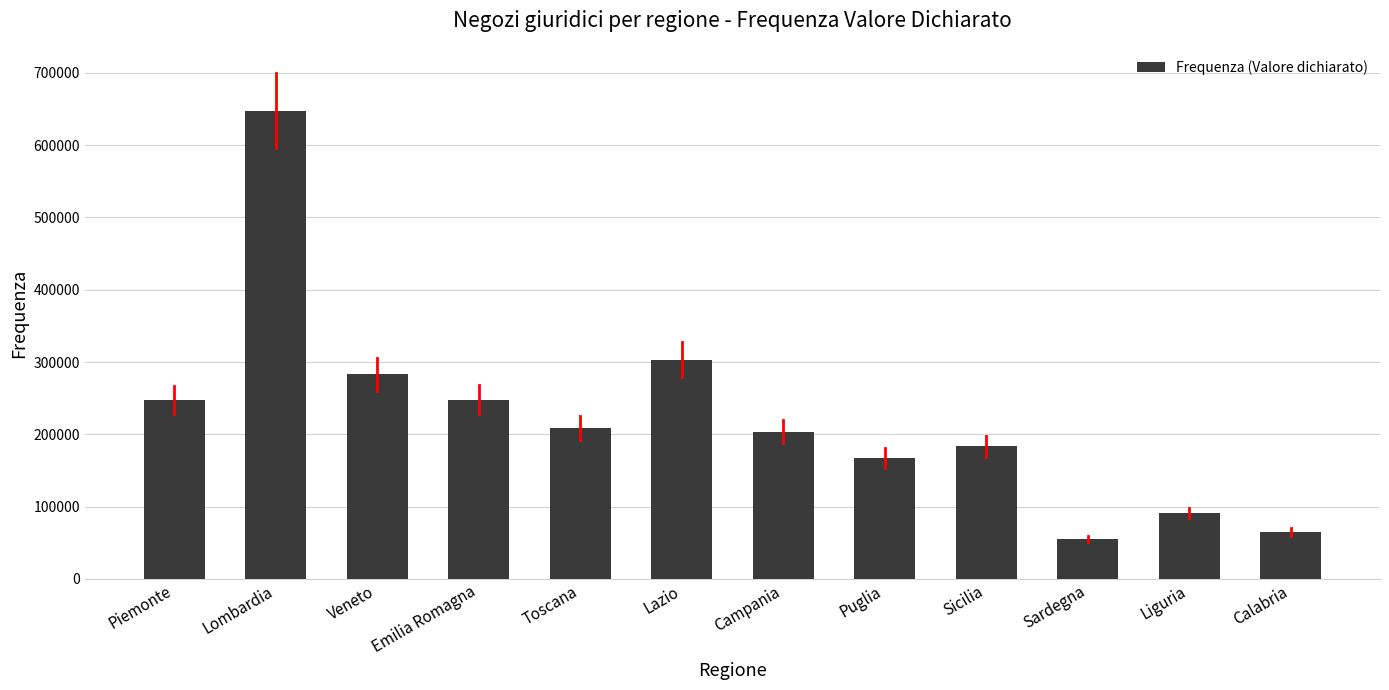

True or false: the data shows 240479 at Puglia.

False